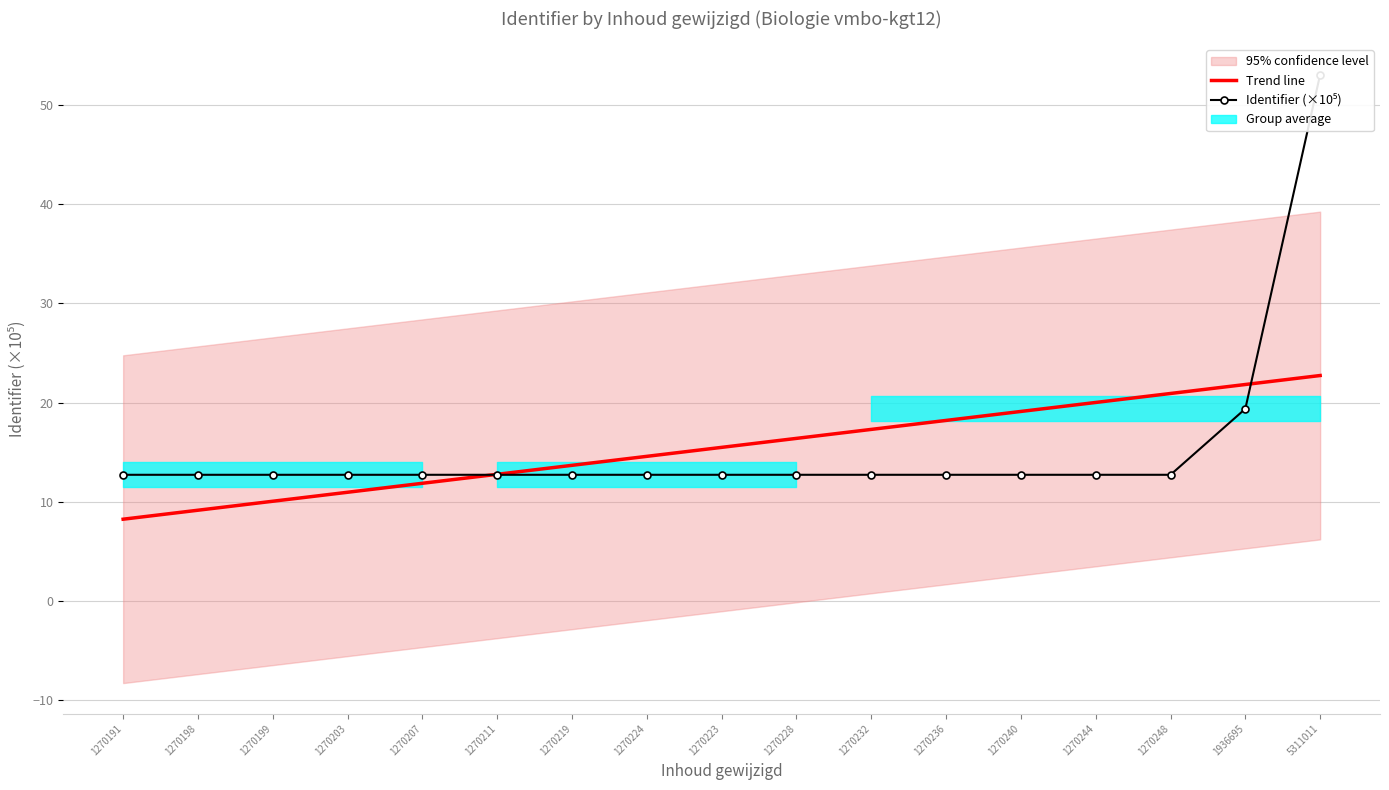

True or false: Trend line has a value of 14.6 at 1270224.

True